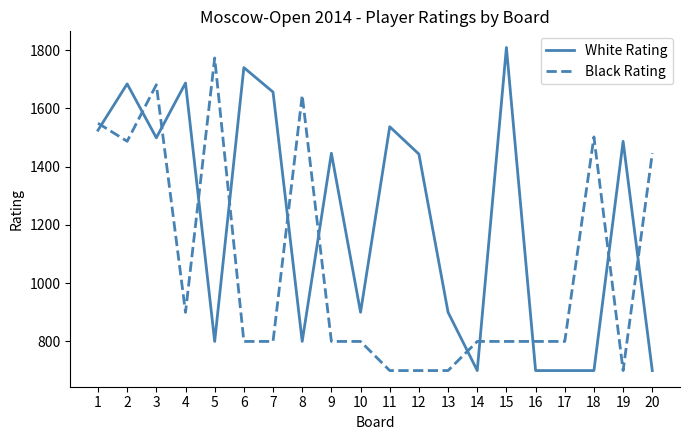

How many series are shown in this chart?

2